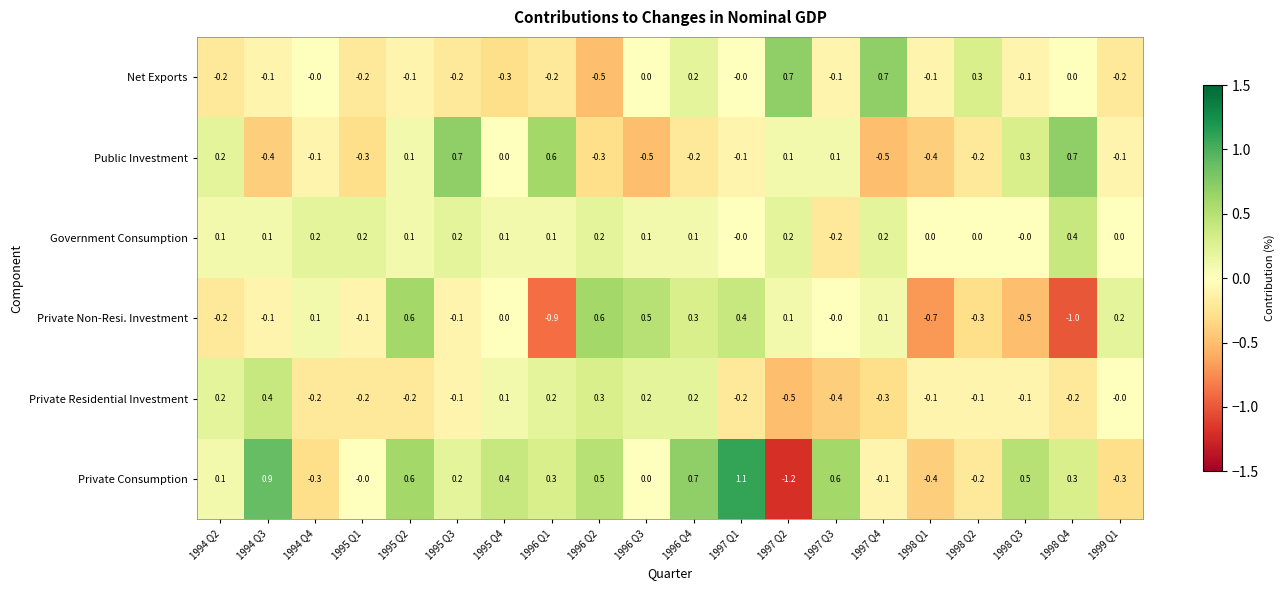

How many series are shown in this chart?

6